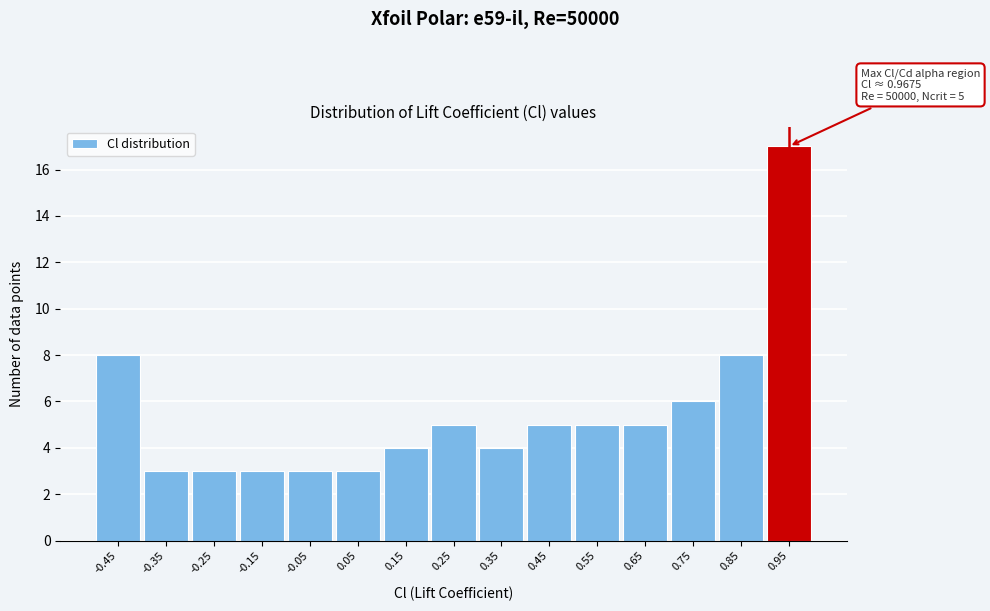

Reading left to right, what are all the values shown in this chart?

-0.45=8	-0.35=3	-0.25=3	-0.15=3	-0.05=3	0.05=3	0.15=4	0.25=5	0.35=4	0.45=5	0.55=5	0.65=5	0.75=6	0.85=8	0.95=17